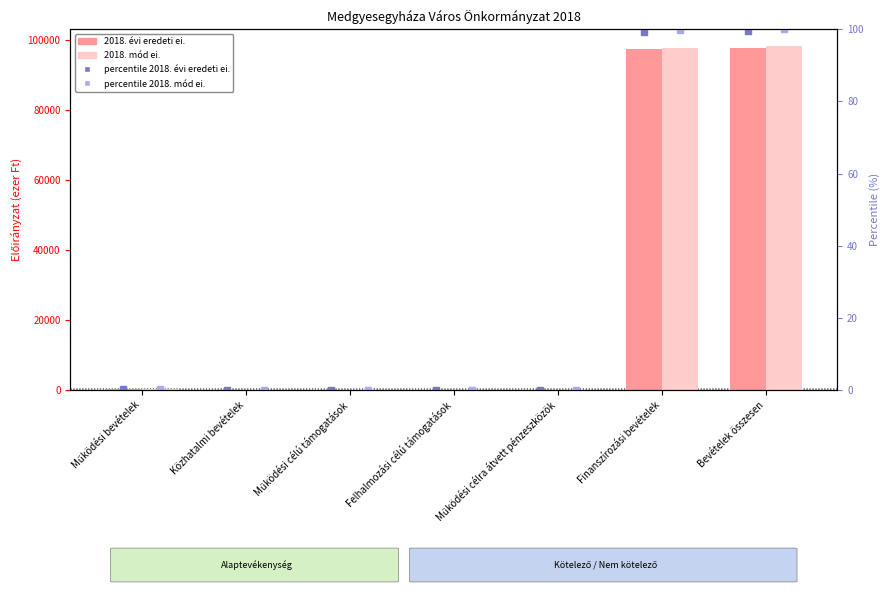

How many series are shown in this chart?

4